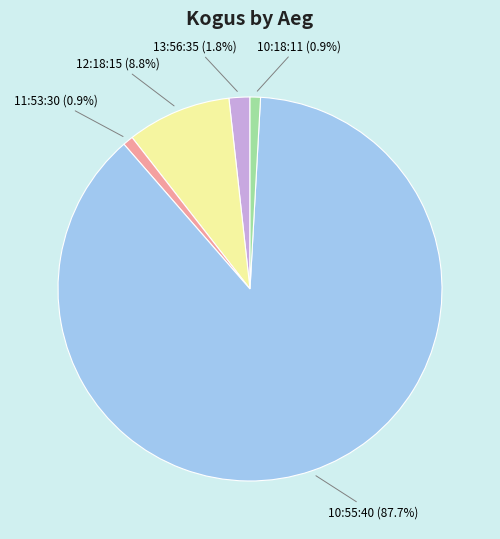

Which slice represents more than half of the pie?

10:55:40